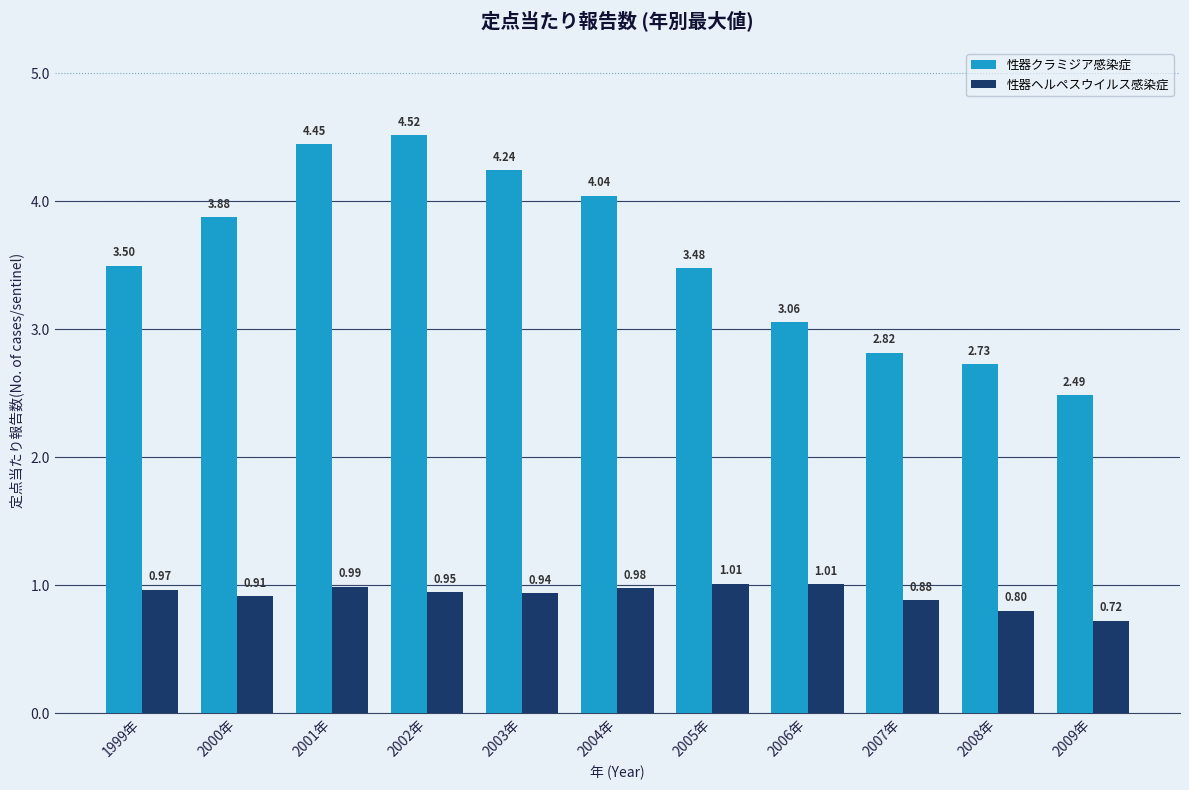

True or false: 性器クラミジア感染症 has a value of 2.6 at 2001年.

False